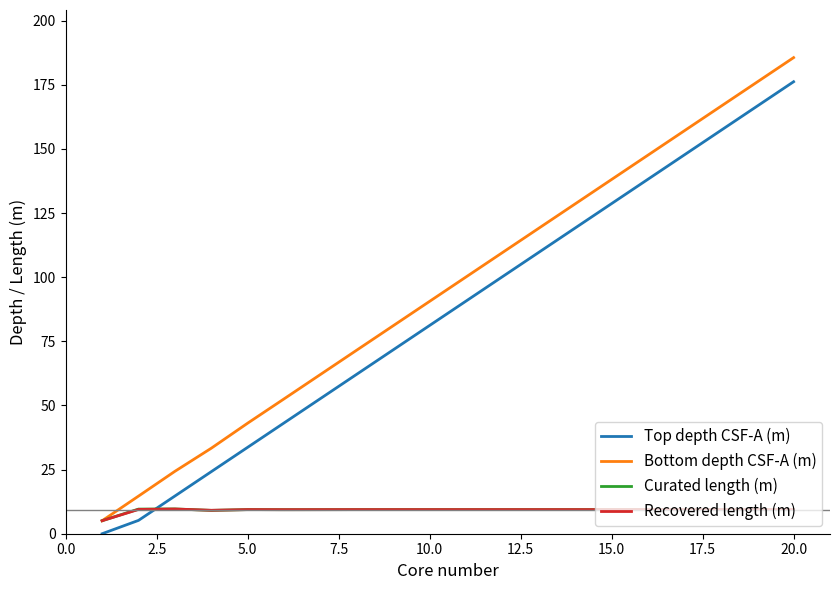

What is the greatest value displayed?

185.6